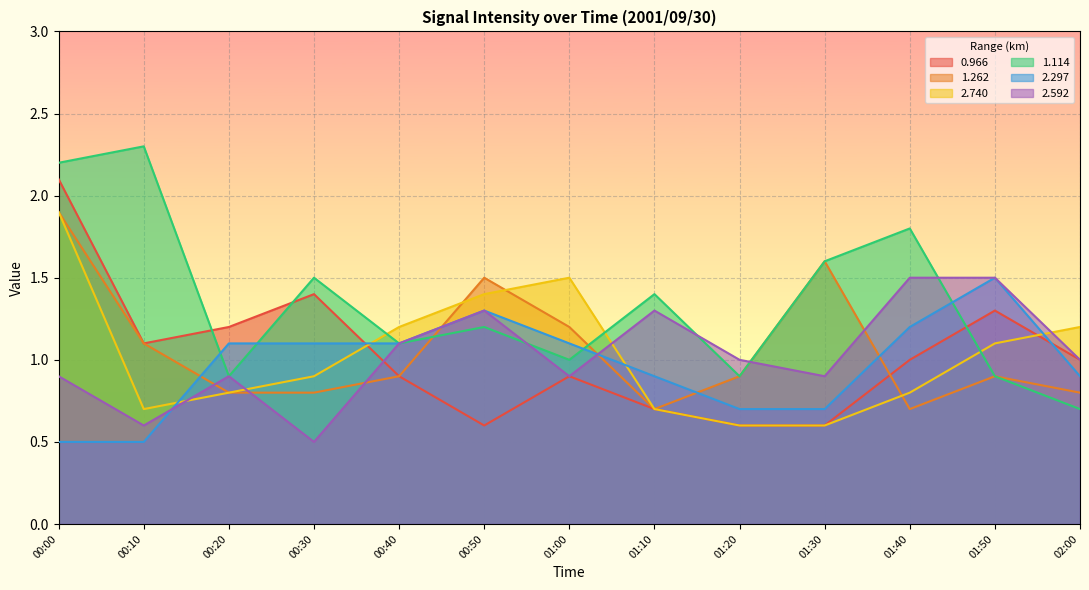

What are all the series names shown in the legend?

0.966, 1.262, 2.740, 1.114, 2.297, 2.592